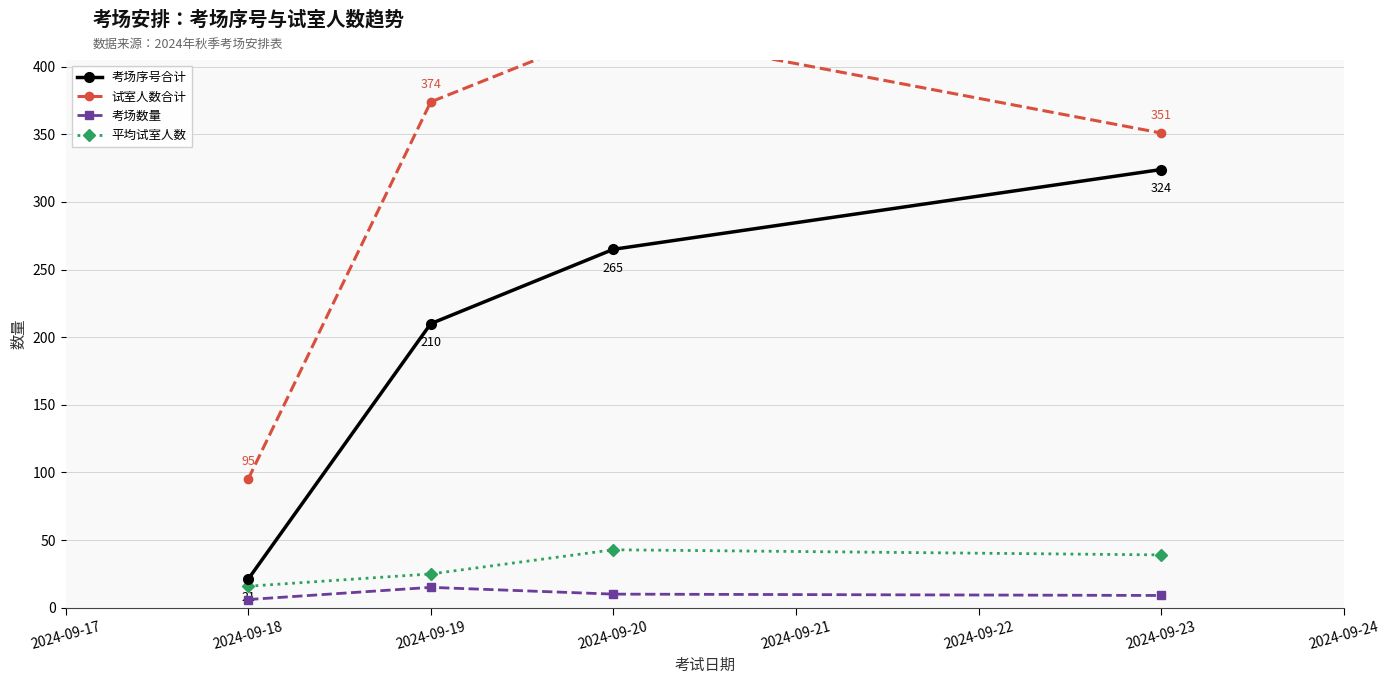

The 考场数量 series shows 9.0 at 2024-09-23. True or false?

True